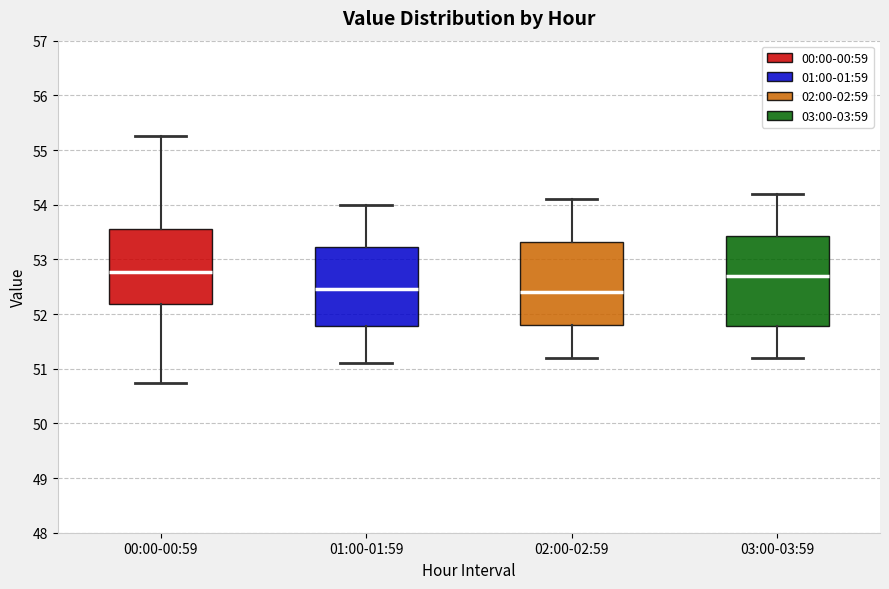

Where does the lower whisker of the box for 01:00-01:59 end on the y-axis? The values are not printed on the chart, so give them approximately, as read against the axis.

51.1